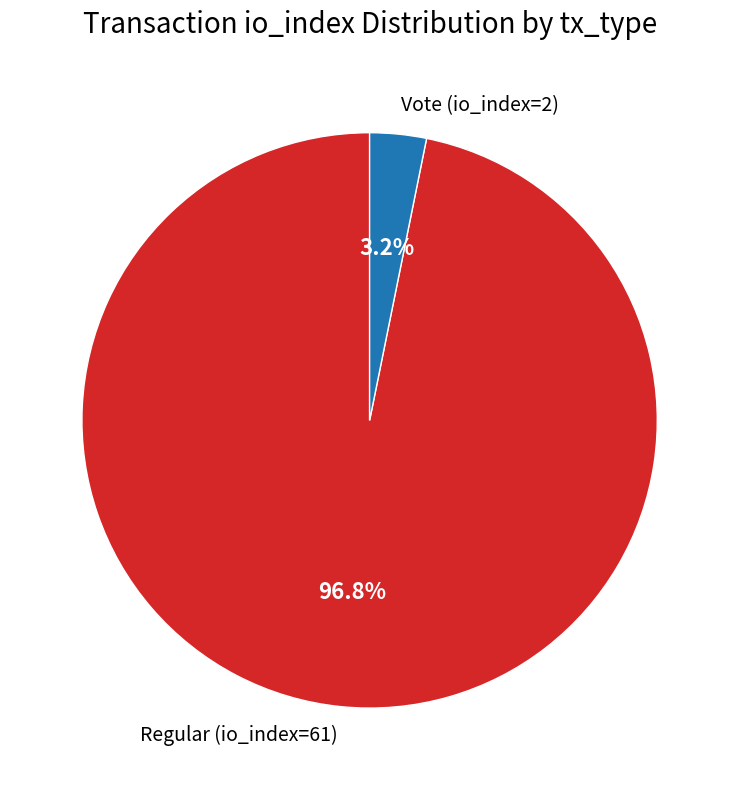

Which category has the biggest portion of the pie?

Regular (io_index=61)